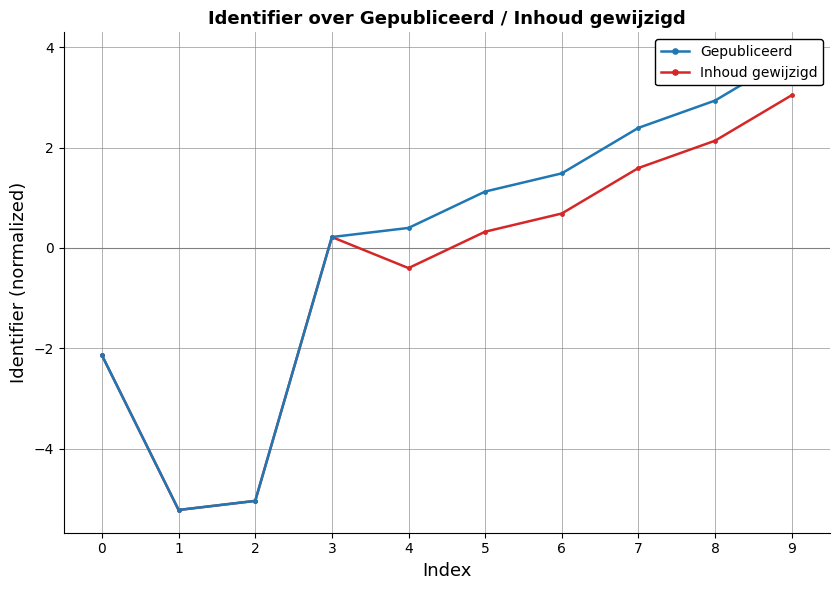

At which label does Inhoud gewijzigd reach its peak?

9